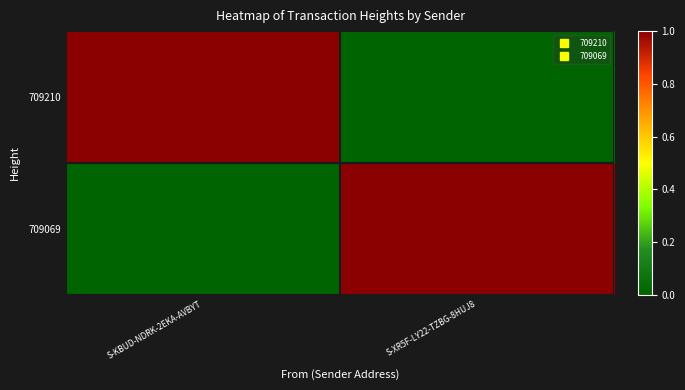

What is the spread (max minus min) of values at S-XR5F-LY22-TZBG-8HUJ8?

1.0